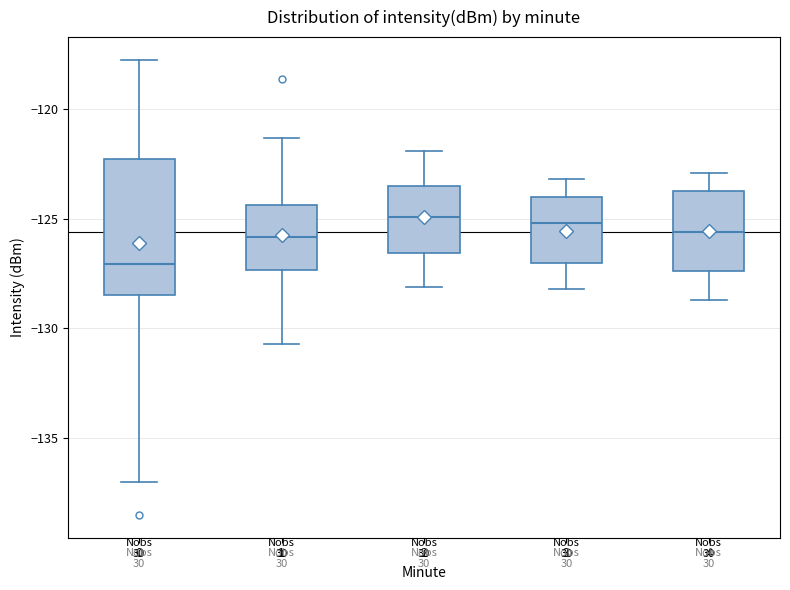

Reading left to right, transcribe this box plot: for each box, give where its median line is, the range the box spans, and where its two whiskers end, as read against the y-axis. The values are not printed on the chart, so give them approximately, as read against the axis.

0: median -127.0, box -128.5 to -122.5, whiskers -137.0 to -117.5
1: median -126.0, box -127.5 to -124.5, whiskers -130.5 to -121.5
2: median -125.0, box -126.5 to -123.5, whiskers -128.0 to -122.0
3: median -125.0, box -127.0 to -124.0, whiskers -128.0 to -123.0
4: median -125.5, box -127.5 to -123.5, whiskers -128.5 to -123.0